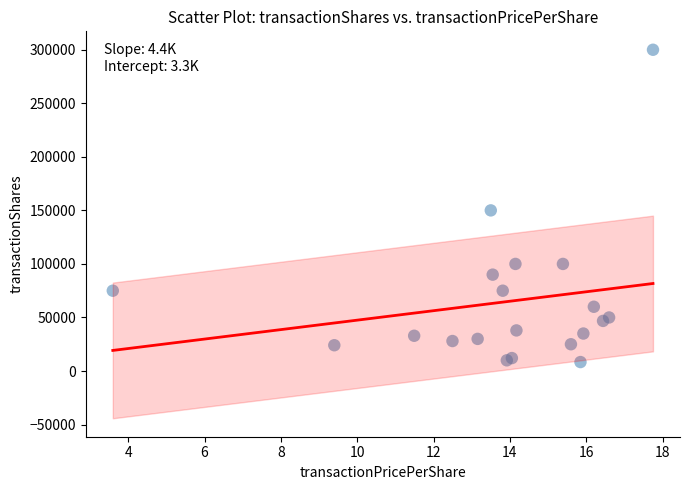

What Y value in the scatter plot is closest to 154182?

150000